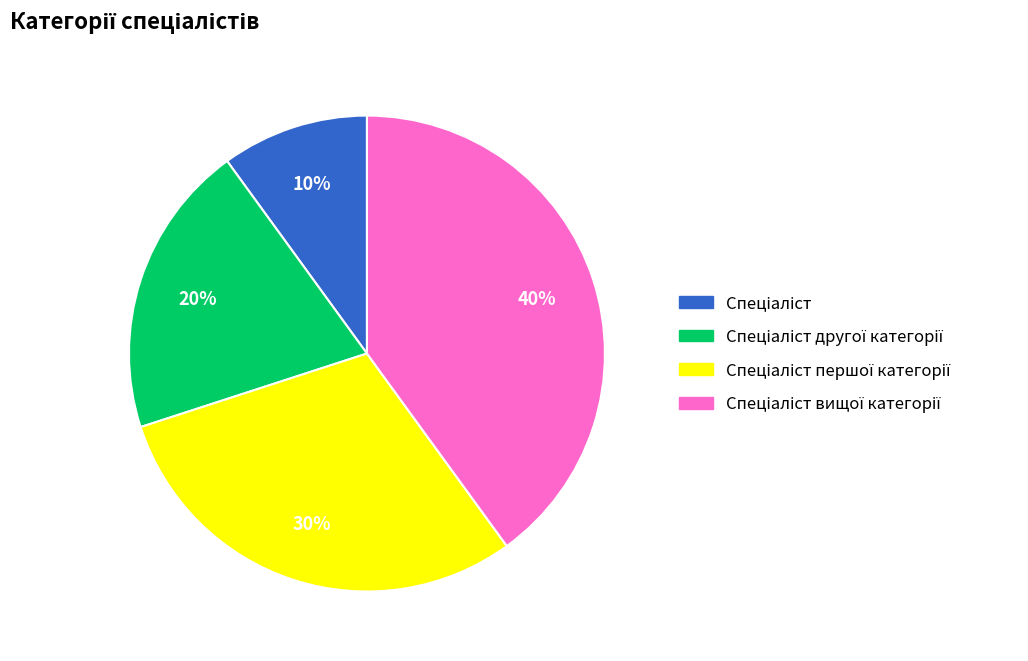

To the nearest percent, what is the difference between the largest and smallest slice percentages?

30%